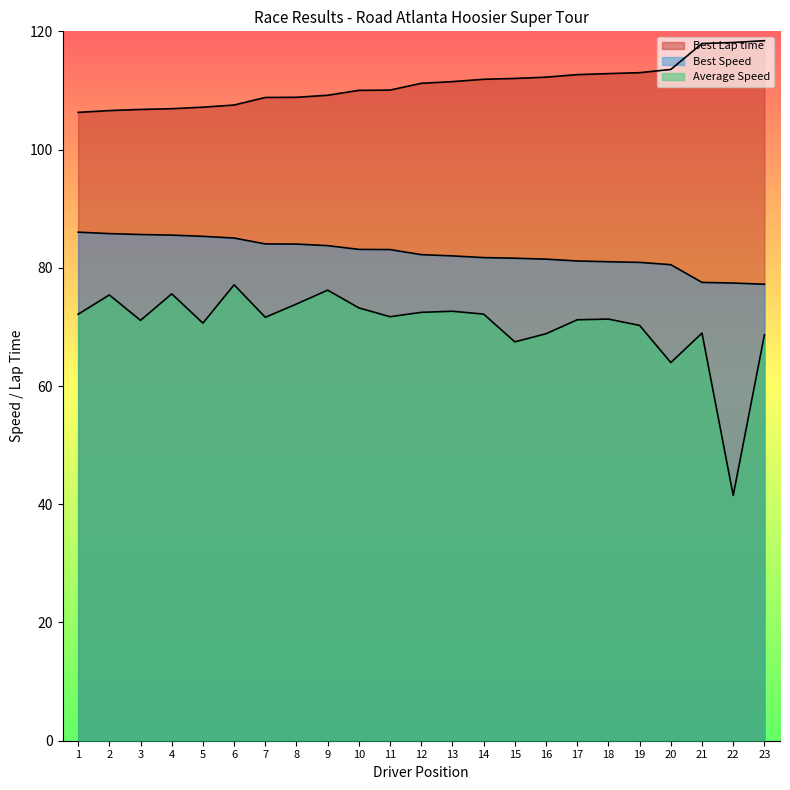

True or false: Best Speed and Average Speed cross at least once.

False